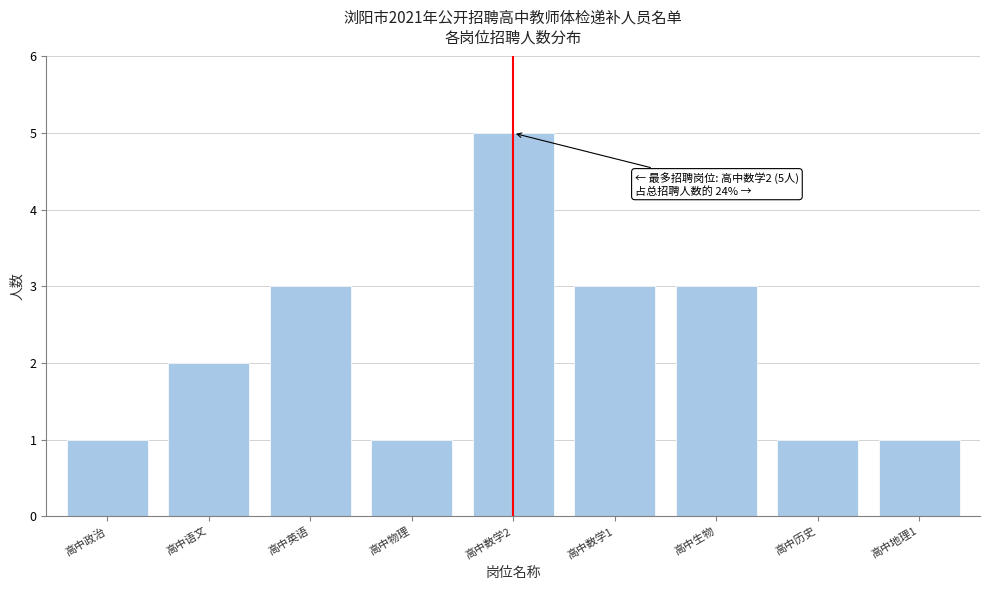

Reading left to right, extract all data points from this chart.

高中政治=1	高中语文=2	高中英语=3	高中物理=1	高中数学2=5	高中数学1=3	高中生物=3	高中历史=1	高中地理1=1